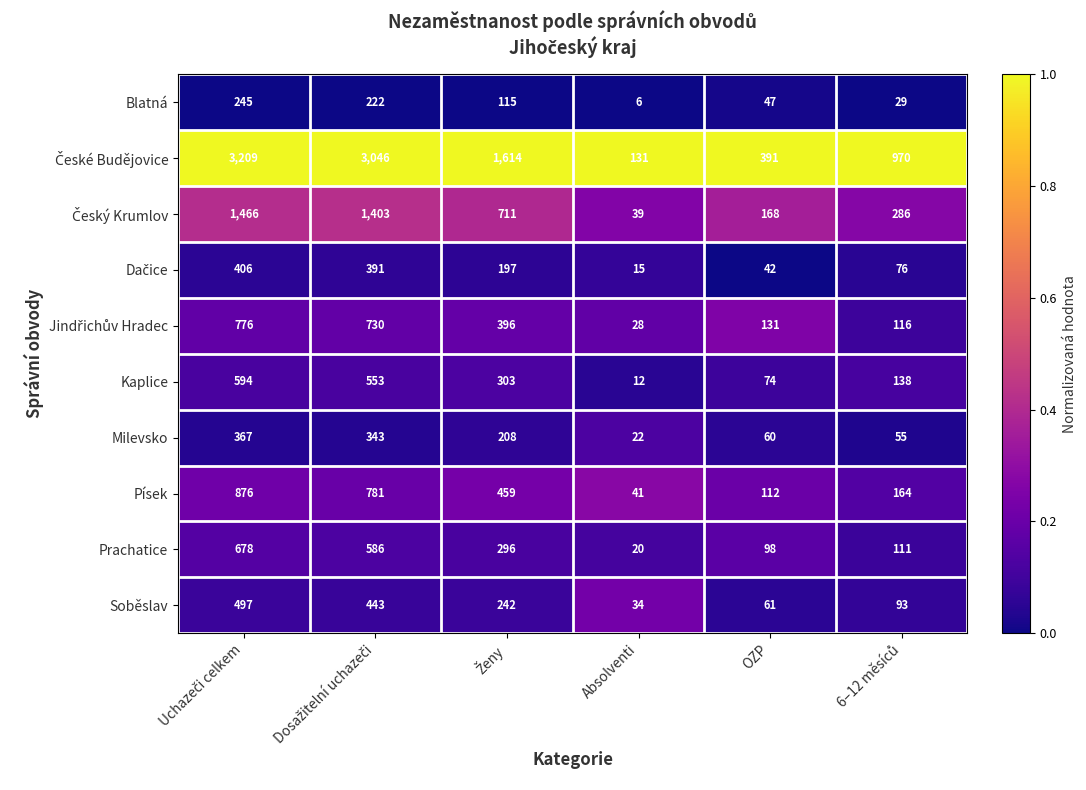

What is the minimum value for Milevsko?

22